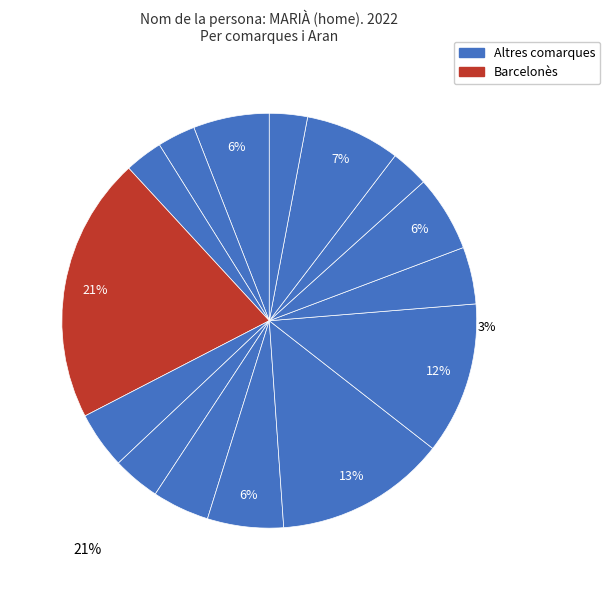

Count the number of slices in the pie.

15